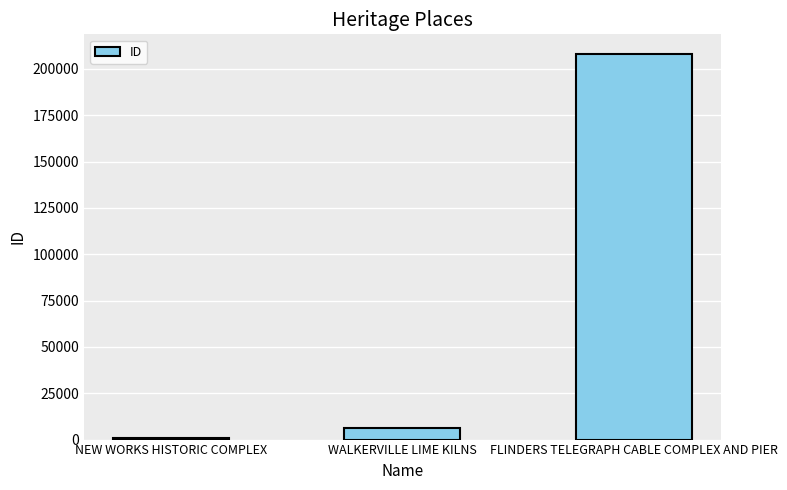

What is the maximum value shown in the chart?

208208